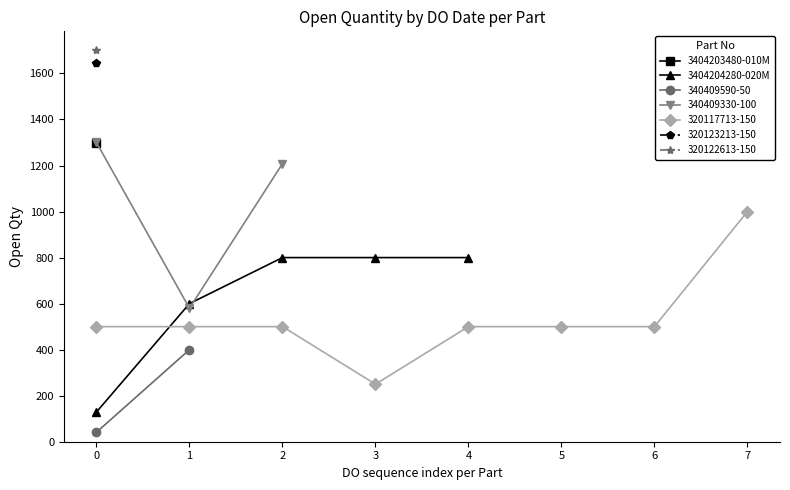

True or false: 3404204280-020M has more than 1 points higher than both neighbors.

False